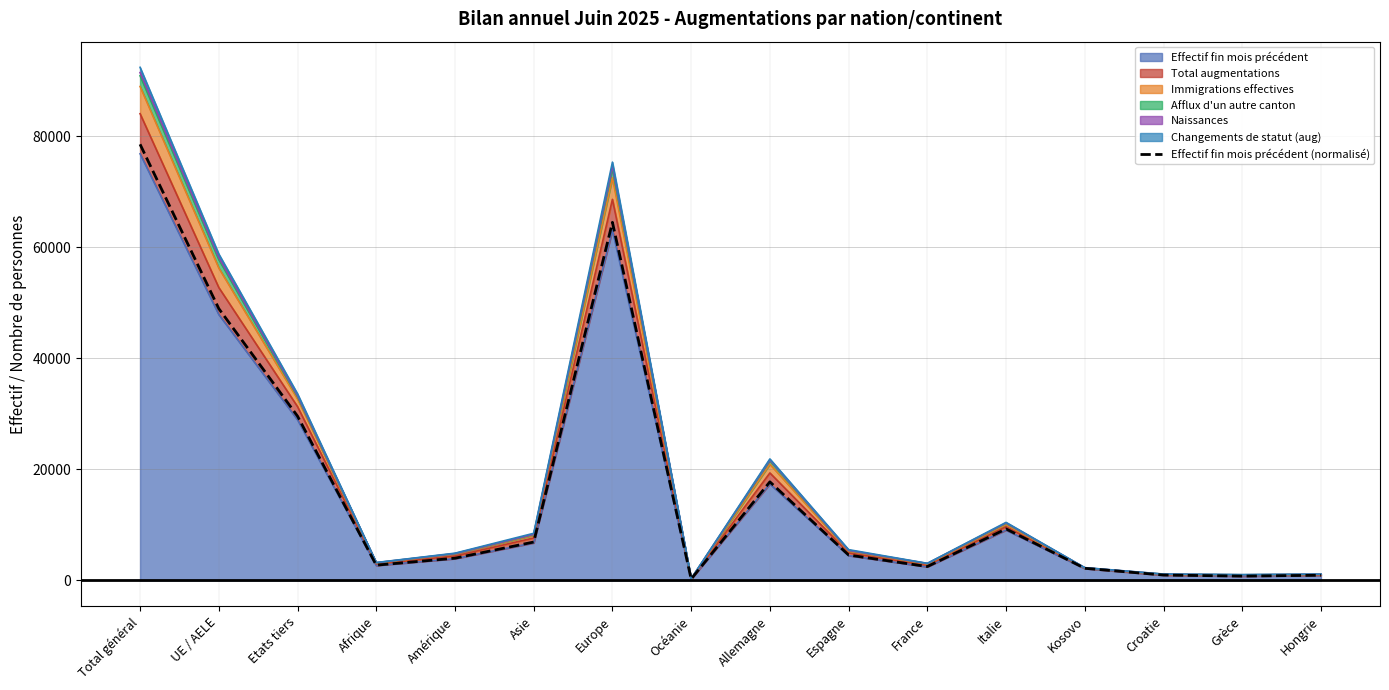

What is the label of the 3rd point from the left?

Etats tiers